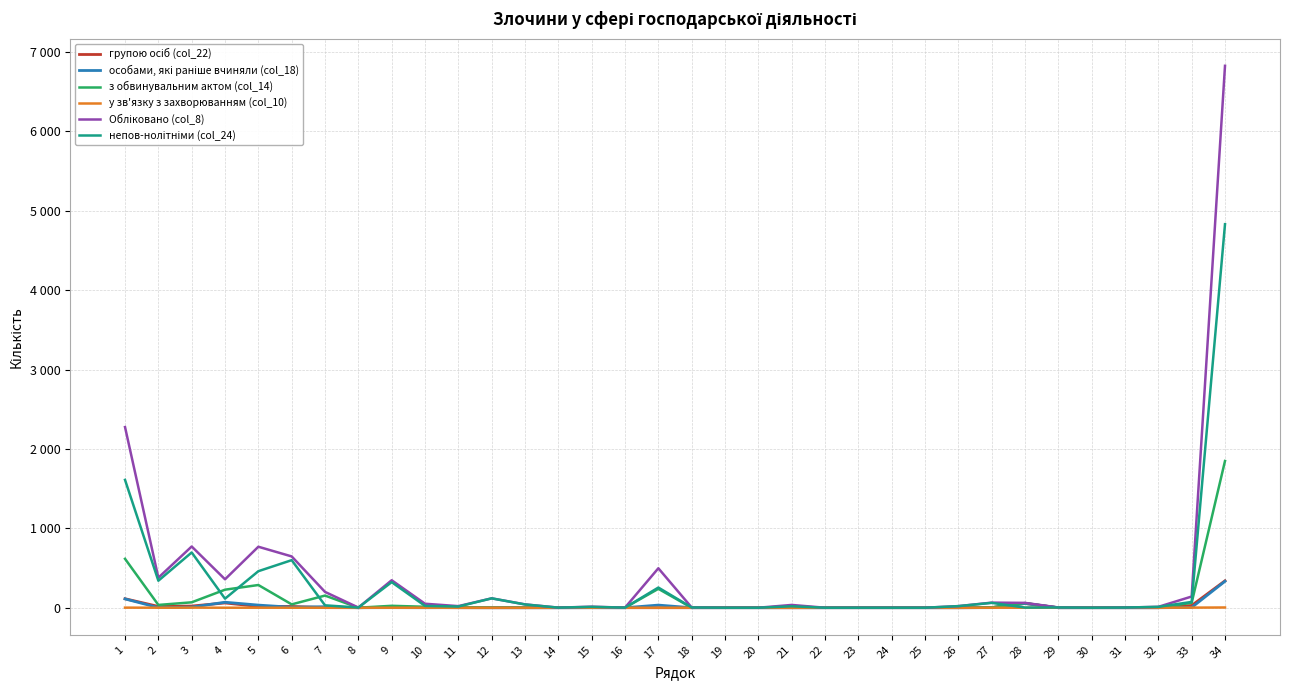

Where does the Обліковано (col_8) series first go above 35?

1